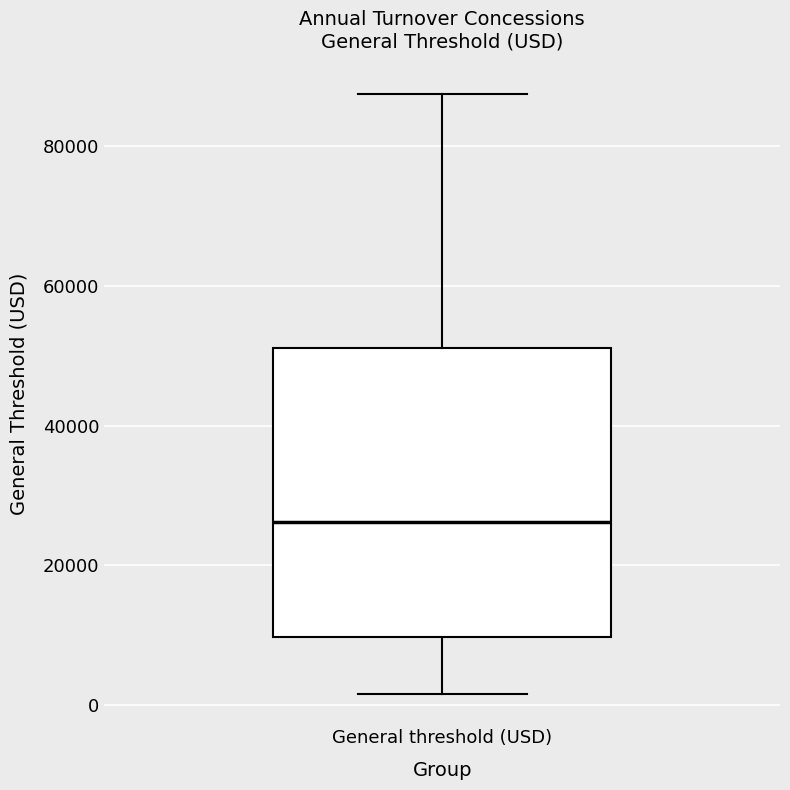

Transcribe this box plot: give where the median line is, the range the box spans, and where the two whiskers end, as read against the y-axis. The values are not printed on the chart, so give them approximately, as read against the axis.

median 26000, box 10000 to 52000, whiskers 2000 to 88000